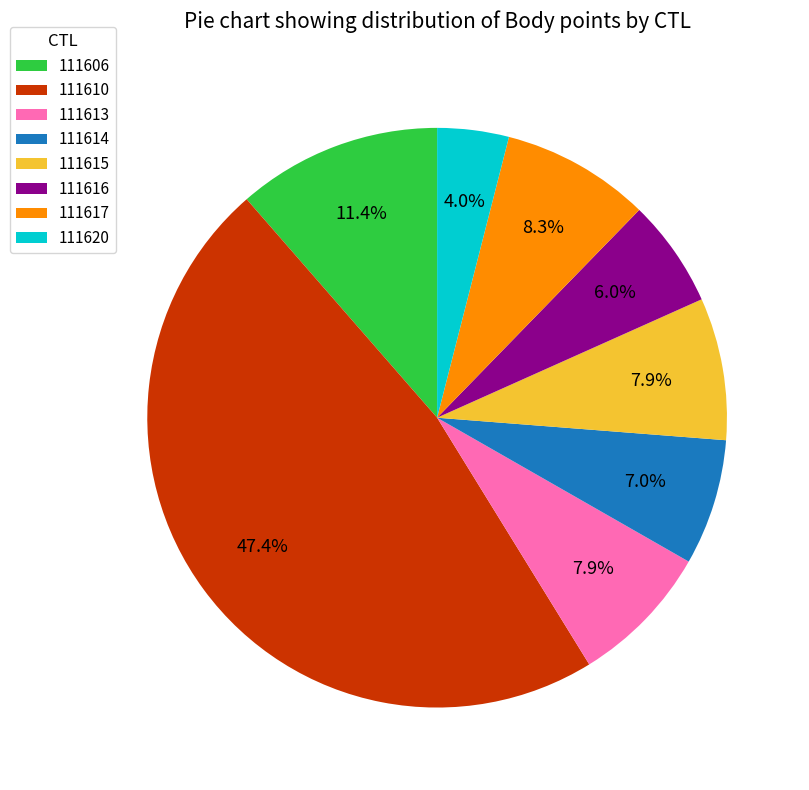

Which has a higher value, 111606 or 111616?

111606